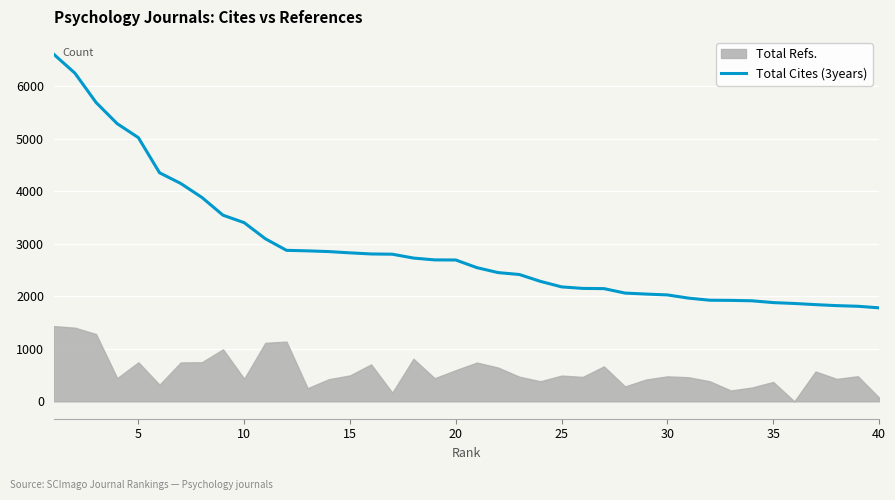

What is the highest value of the Total Cites (3years) series?

6610